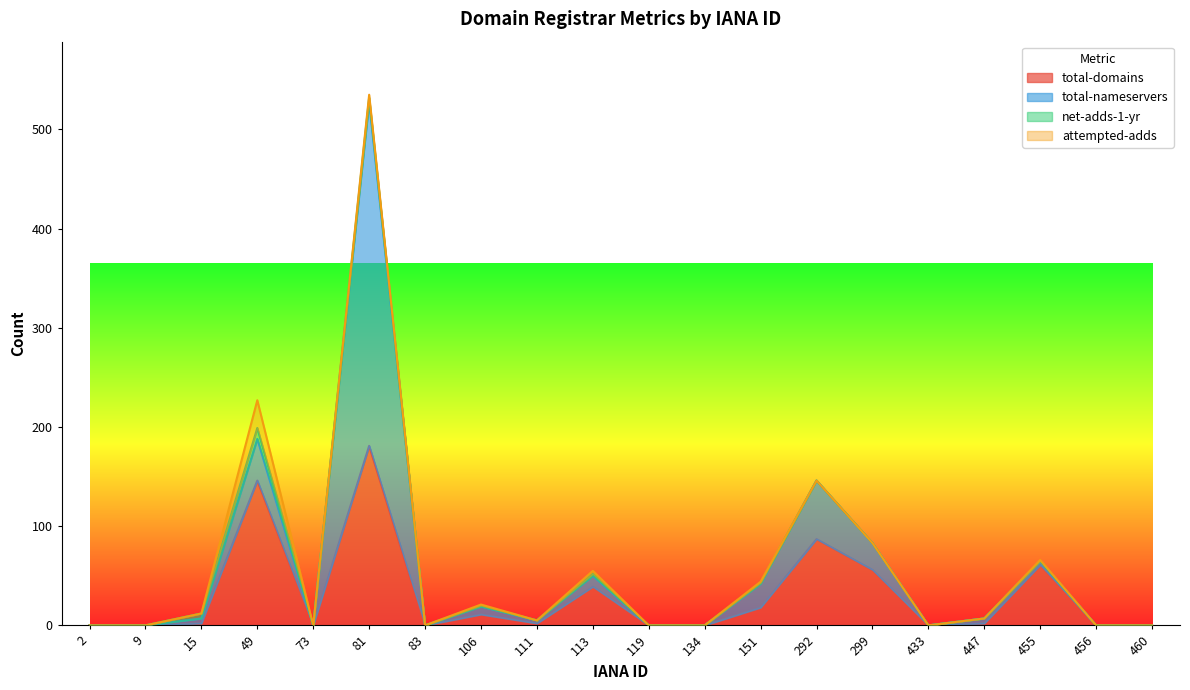

True or false: net-adds-1-yr and total-nameservers intersect in this chart.

False